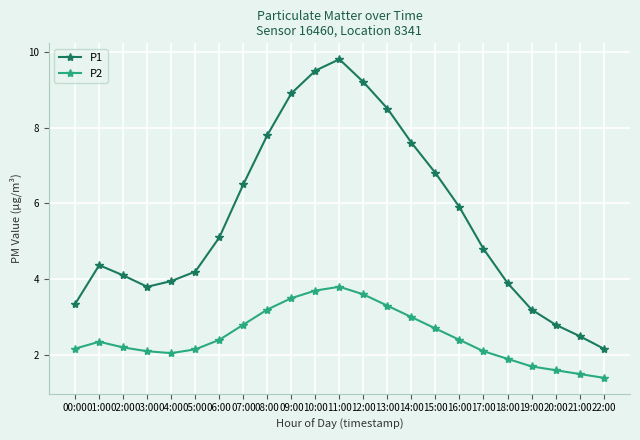

What is the total value across all series at 07:00?

9.3